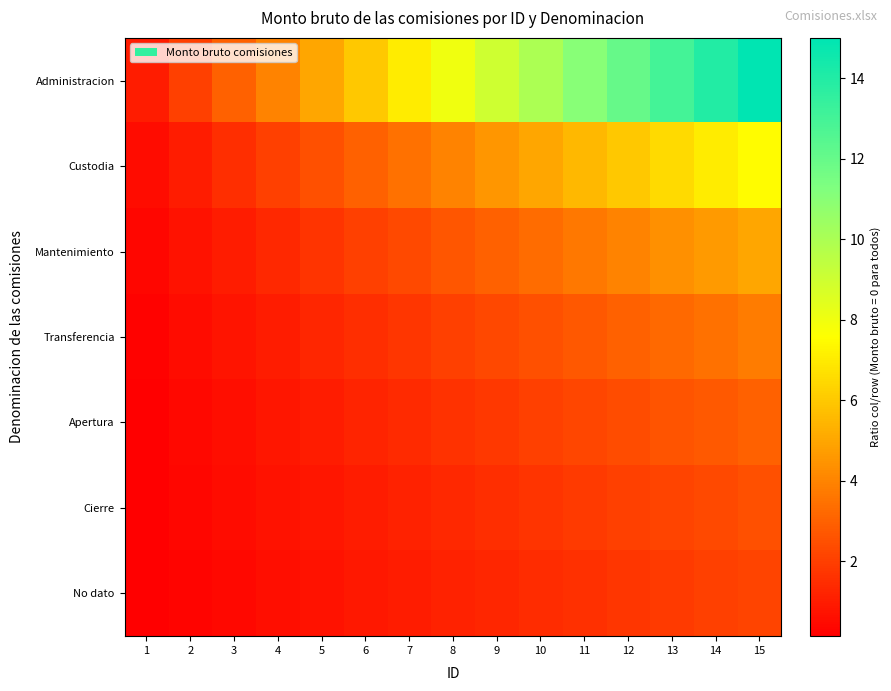

Which has a higher value, 11 or 12?

12